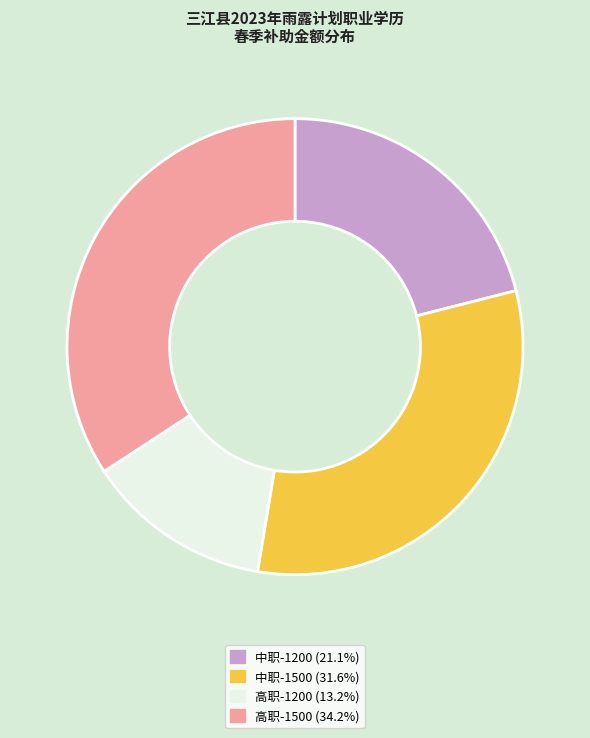

Which slice is the smallest?

高职-1200